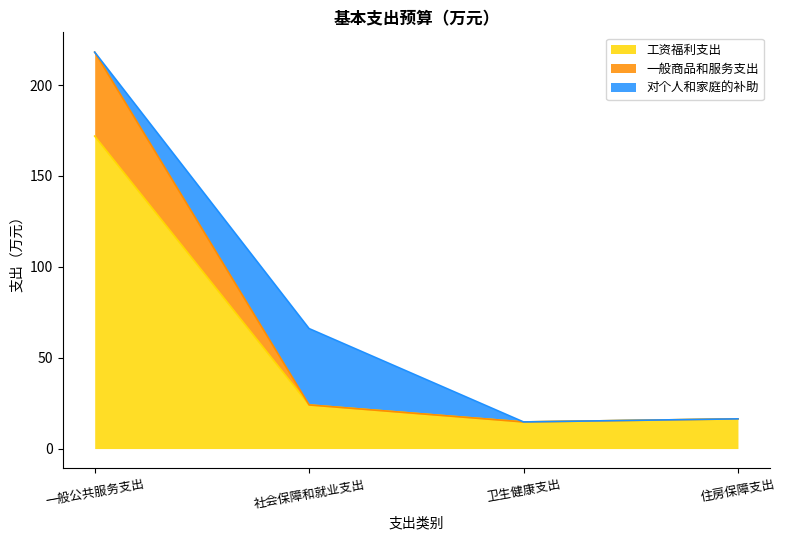

True or false: 工资福利支出 has a value of 3.6 at 住房保障支出.

False